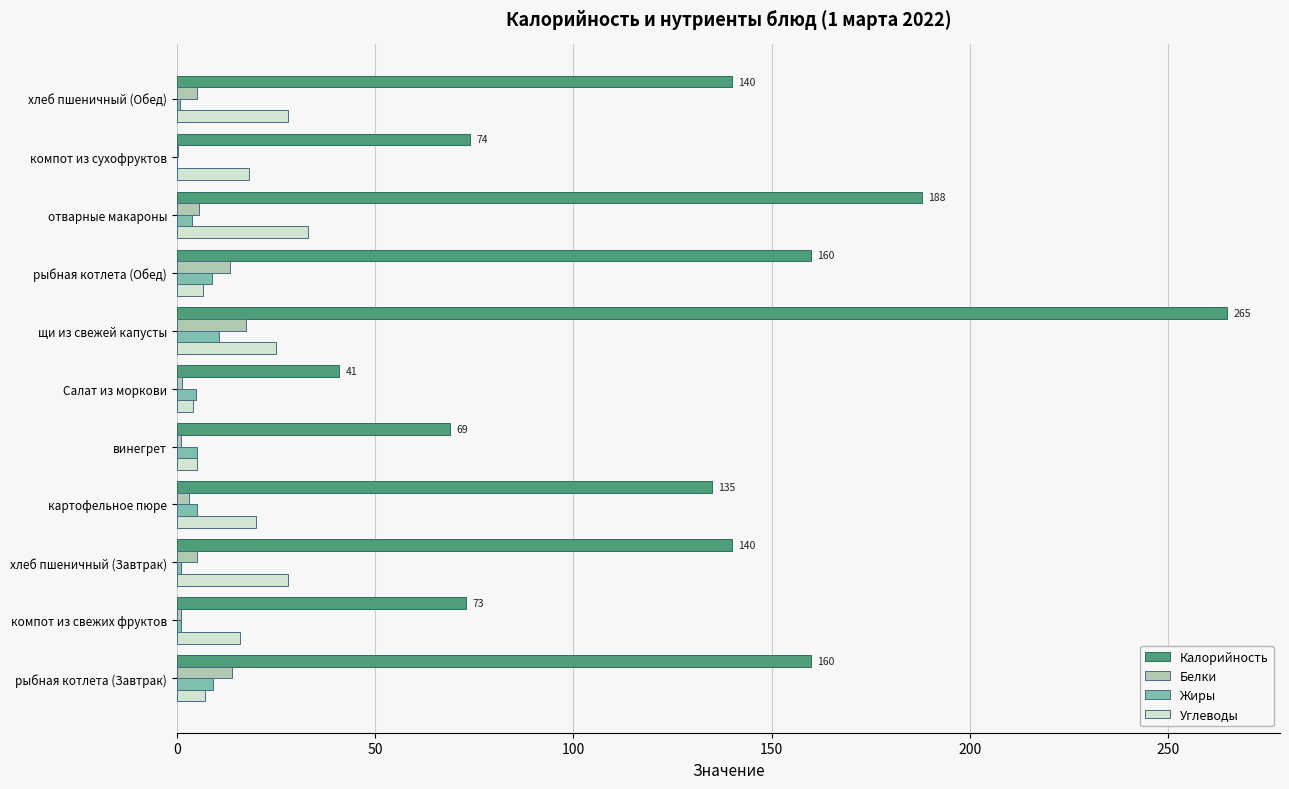

Is the value of Жиры at компот из сухофруктов greater than the value of Углеводы at хлеб пшеничный (Завтрак)?

No